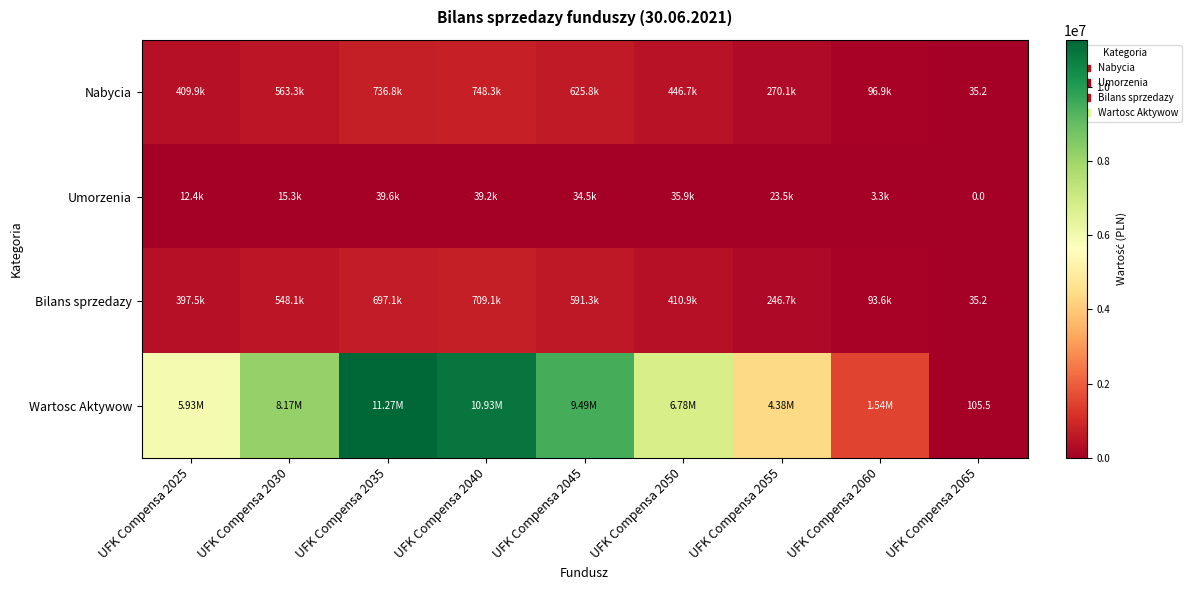

Rank the categories by Wartosc Aktywow value from lowest to highest.

UFK Compensa 2065, UFK Compensa 2060, UFK Compensa 2055, UFK Compensa 2025, UFK Compensa 2050, UFK Compensa 2030, UFK Compensa 2045, UFK Compensa 2040, UFK Compensa 2035